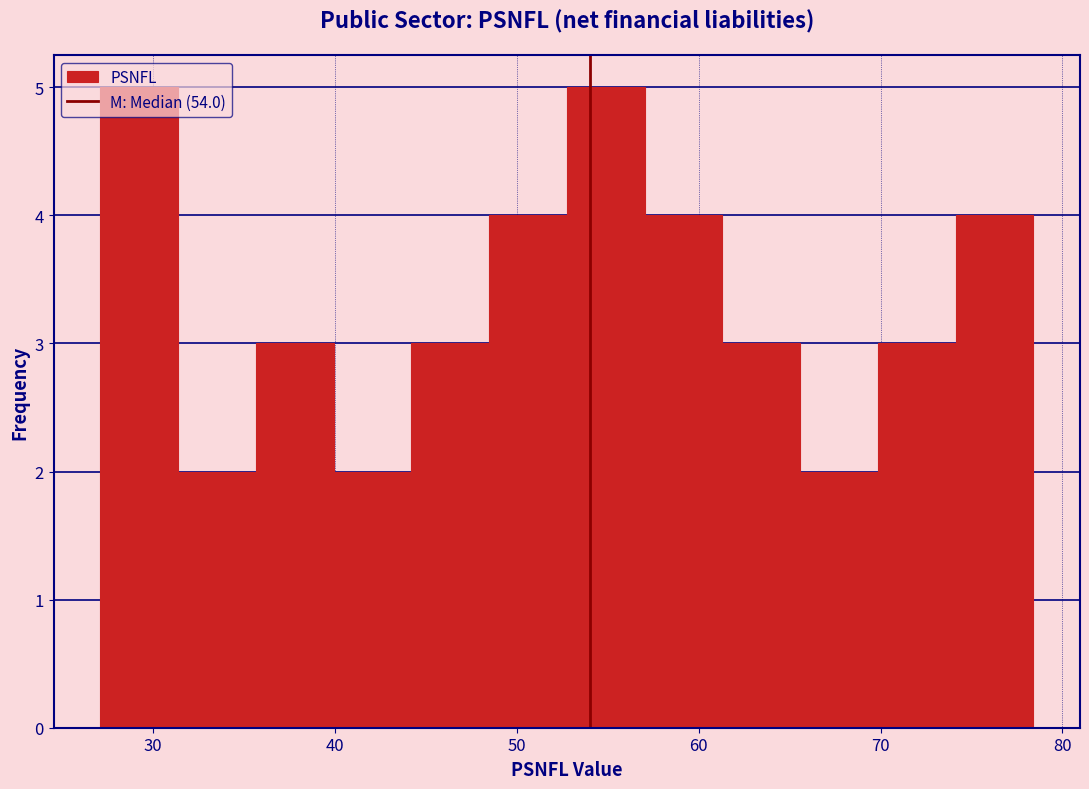

What is the height of the bar covering 70 to 74 on the x-axis? Neither the bar edges nor the heights are printed on the chart, so give them approximately, as read against the axes.

3